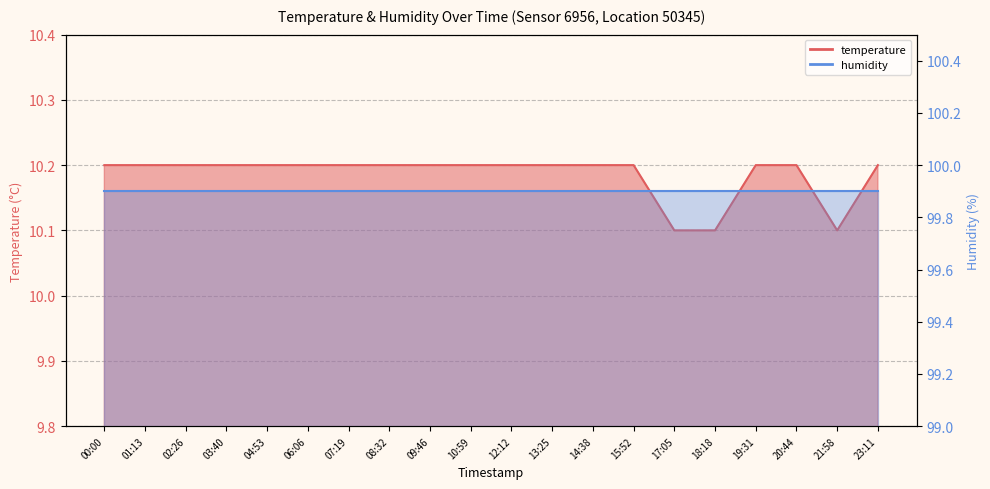

Reading left to right, transcribe all the data shown in this chart.

00:00=10.2	01:13=10.2	02:26=10.2	03:40=10.2	04:53=10.2	06:06=10.2	07:19=10.2	08:32=10.2	09:46=10.2	10:59=10.2	12:12=10.2	13:25=10.2	14:38=10.2	15:52=10.2	17:05=10.1	18:18=10.1	19:31=10.2	20:44=10.2	21:58=10.1	23:11=10.2